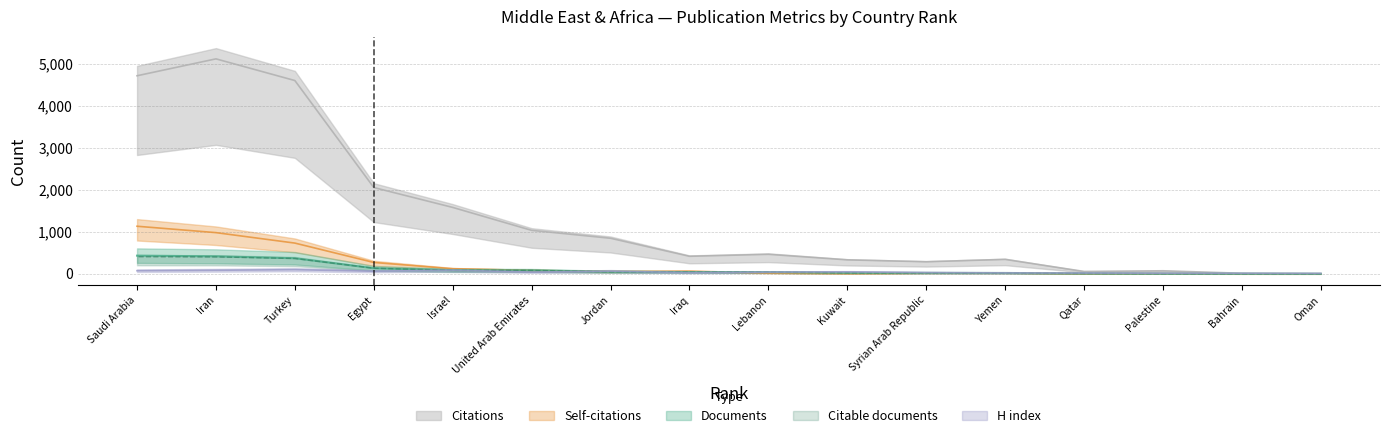

Is it true that Documents equals 86 at Jordan?

False